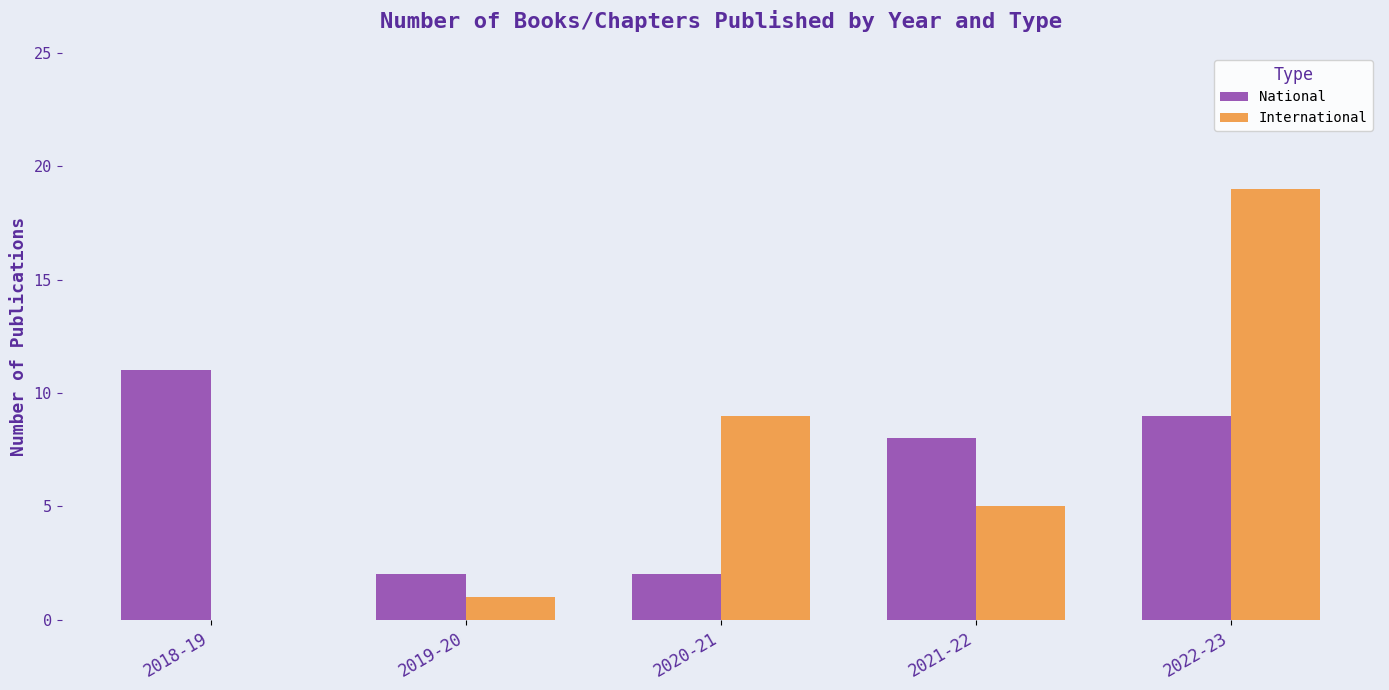

Reading left to right, transcribe all the data shown in this chart.

National: 2018-19=11	2019-20=2	2020-21=2	2021-22=8	2022-23=9
International: 2018-19=0	2019-20=1	2020-21=9	2021-22=5	2022-23=19